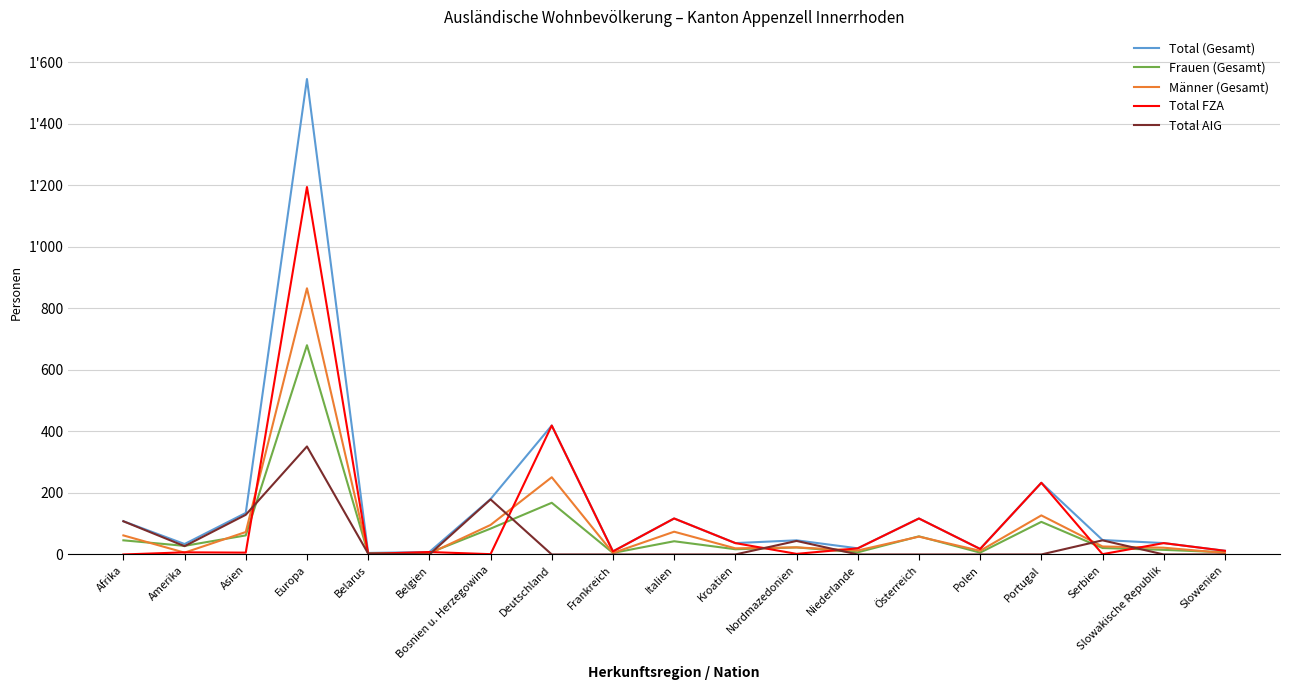

Where does the Männer (Gesamt) series first go above 23?

Afrika